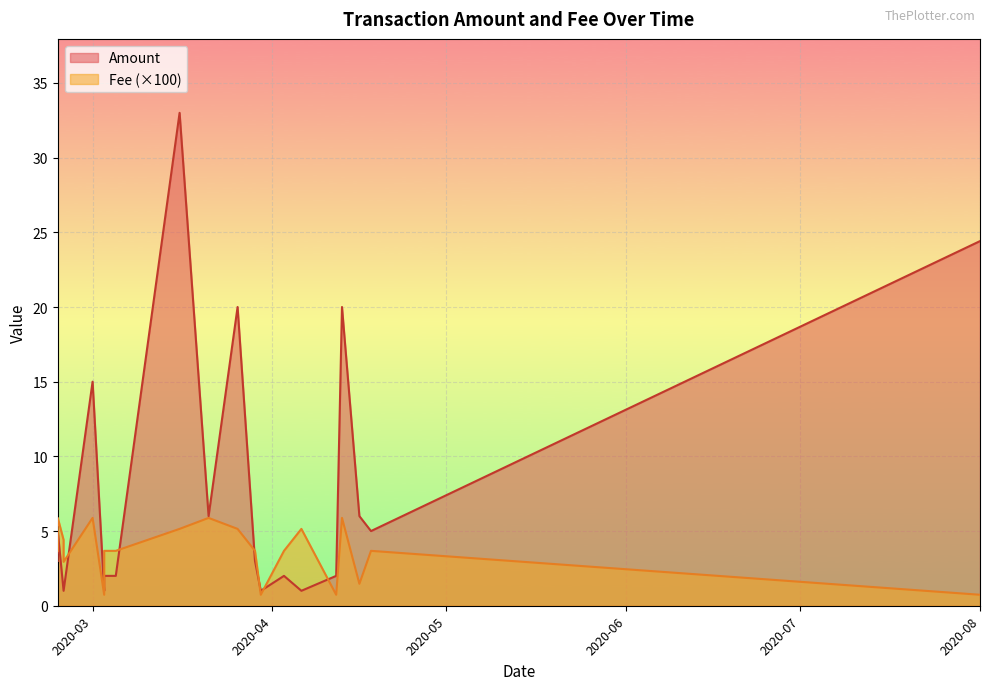

Which series has the largest total across all categories?

Amount